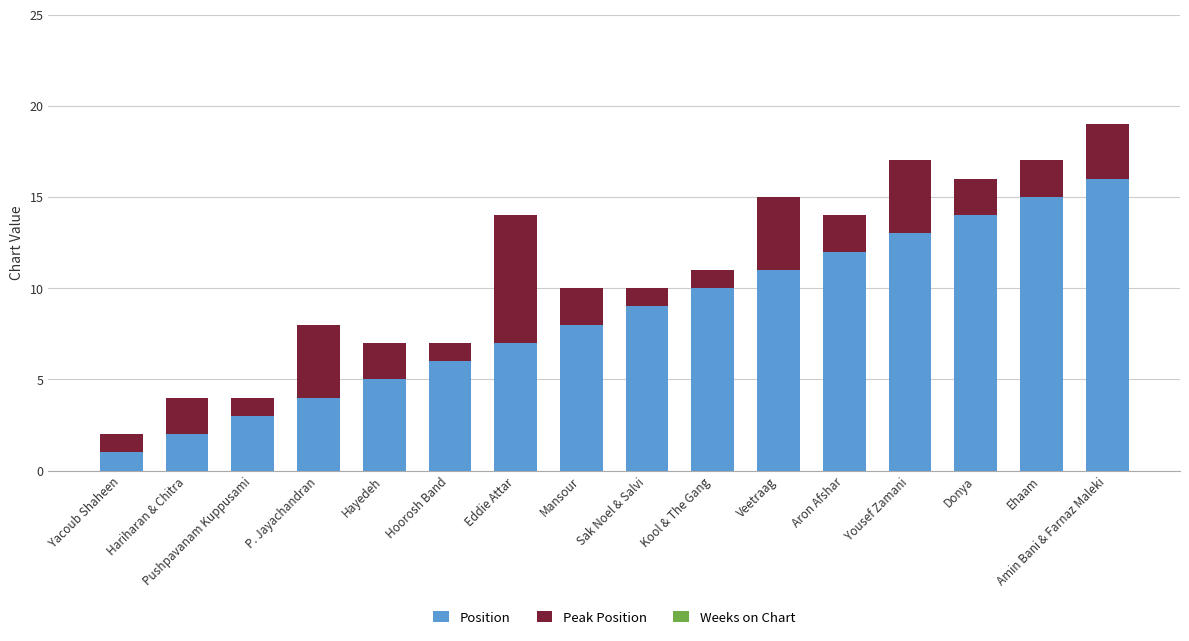

At which label does Position reach its peak?

Amin Bani & Farnaz Maleki